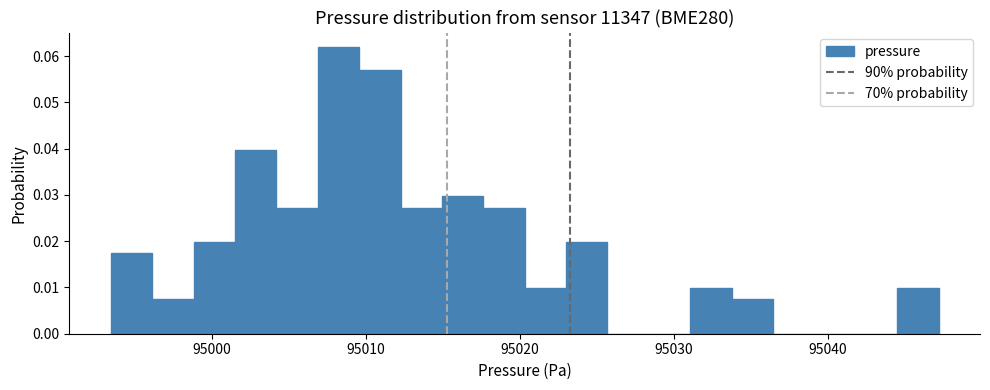

Around what value on the x-axis is the tallest bar? Give the approximate position of its centre, as read against the axis.

95008